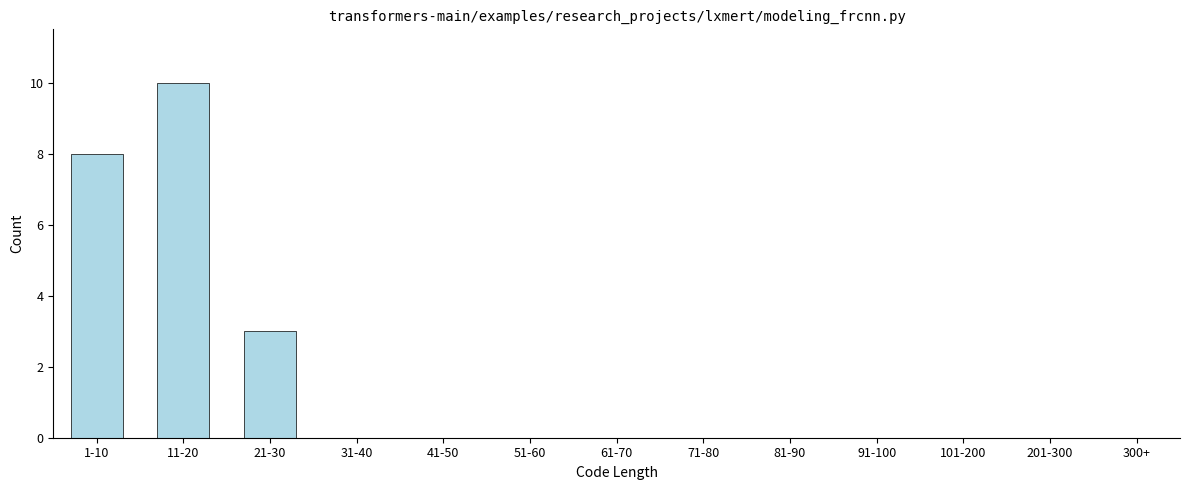

Reading right to left, what are all the values shown in this chart?

300+=0	201-300=0	101-200=0	91-100=0	81-90=0	71-80=0	61-70=0	51-60=0	41-50=0	31-40=0	21-30=3	11-20=10	1-10=8